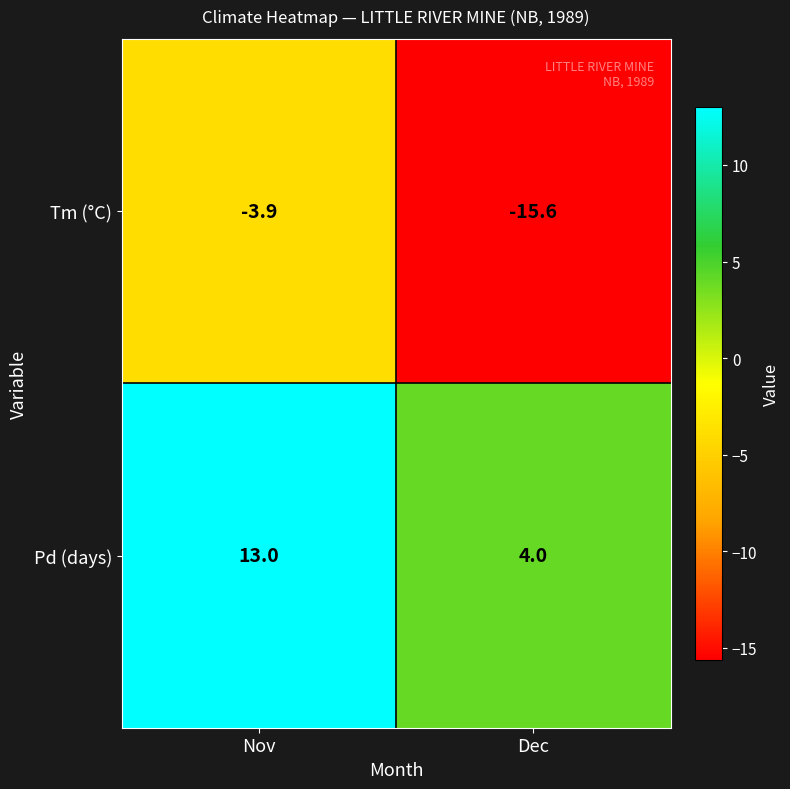

Rank the series by their maximum value, from highest to lowest.

Pd (days), Tm (°C)